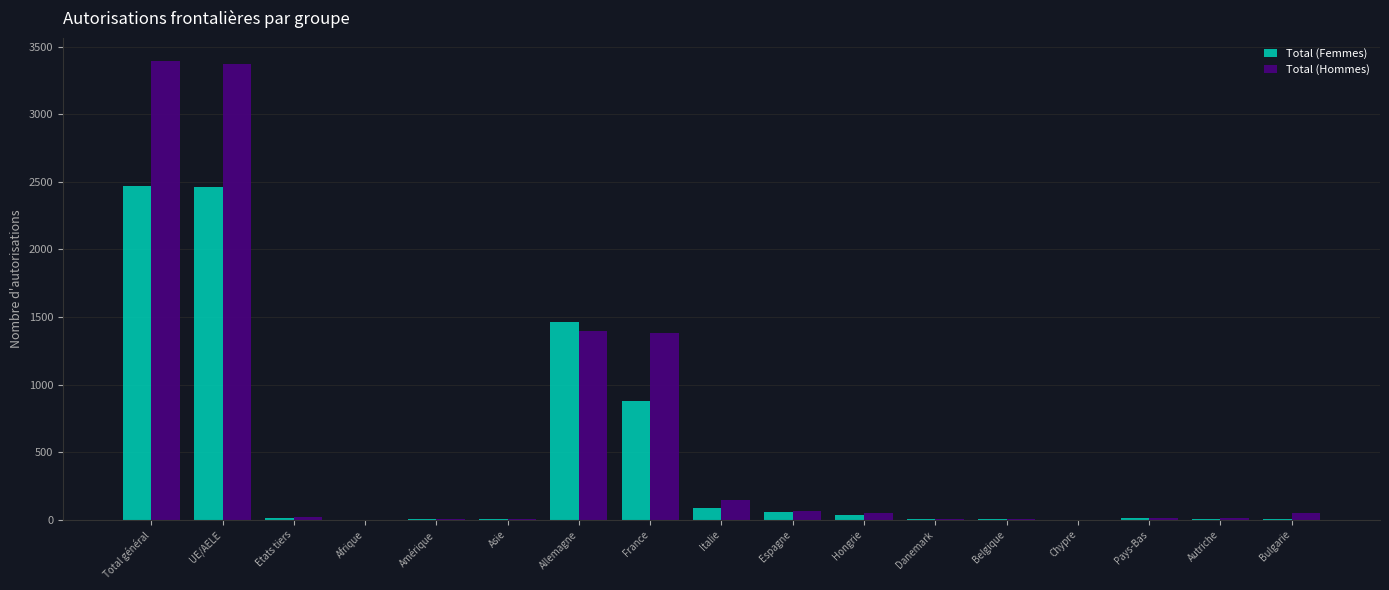

What is the sum of all Total (Hommes) values?

9918